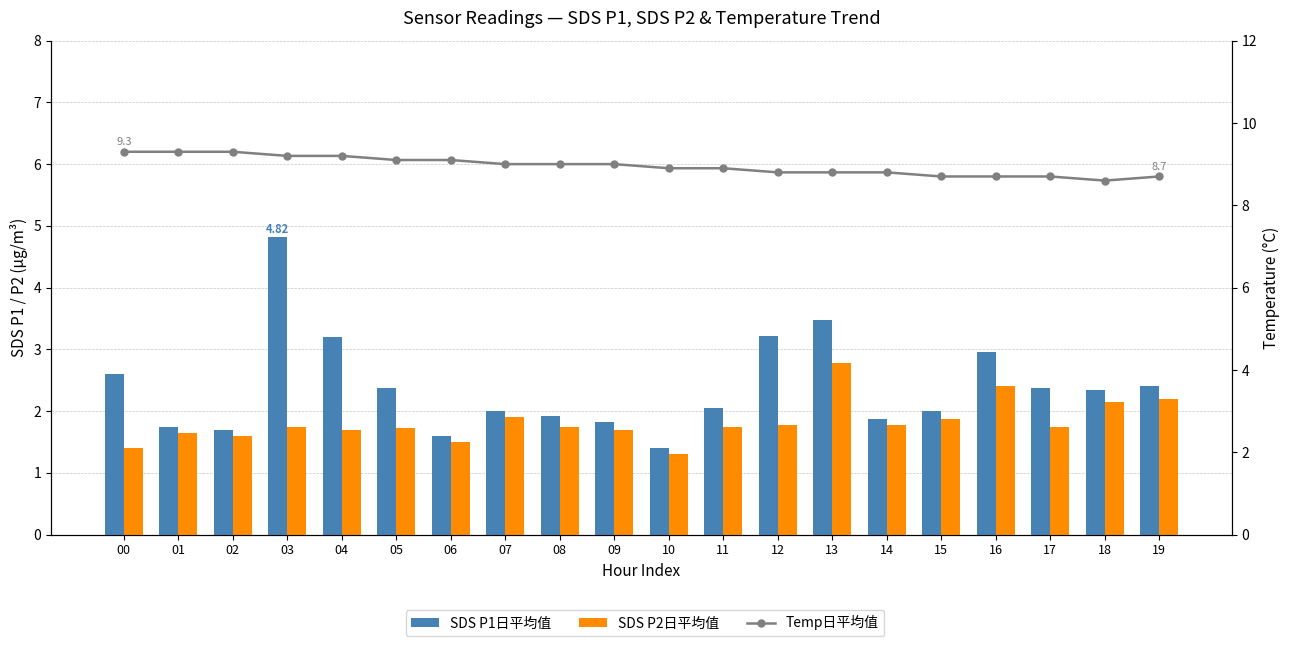

What value does the Temp日平均值 series have at 15?

8.7